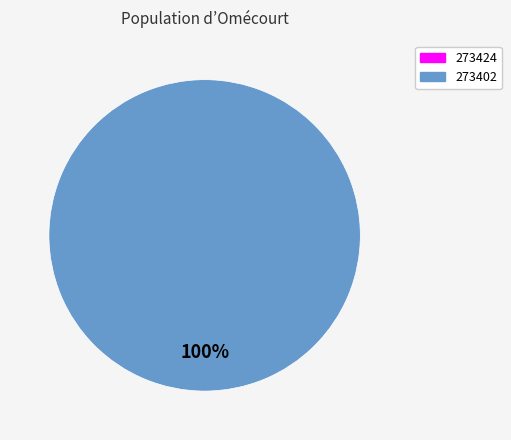

Is it true that 273402 is 99% of the pie?

False